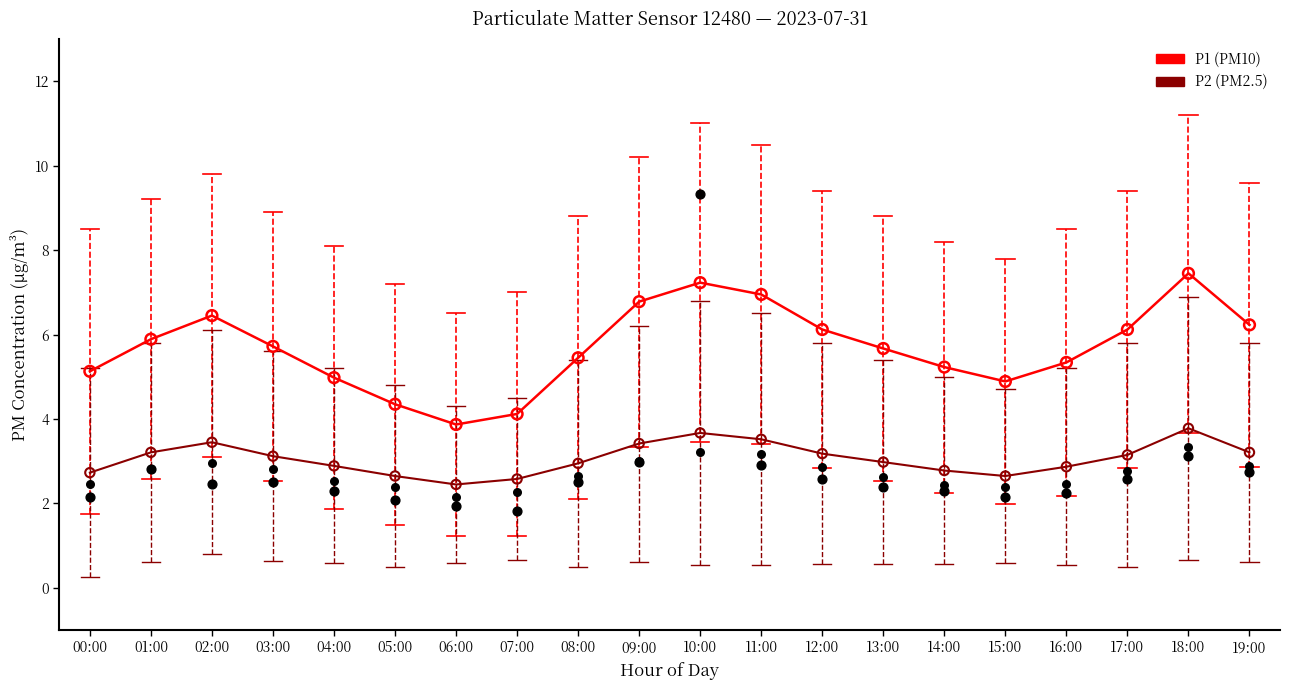

At how many categories does at least one series exceed 3?

20